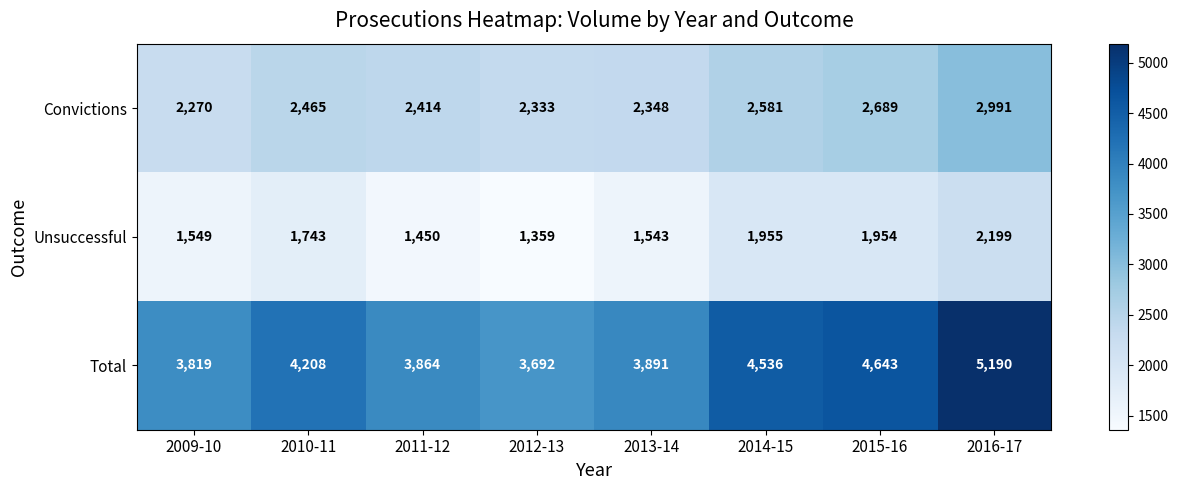

What is the difference between the maximum and minimum values in the Unsuccessful series?

840